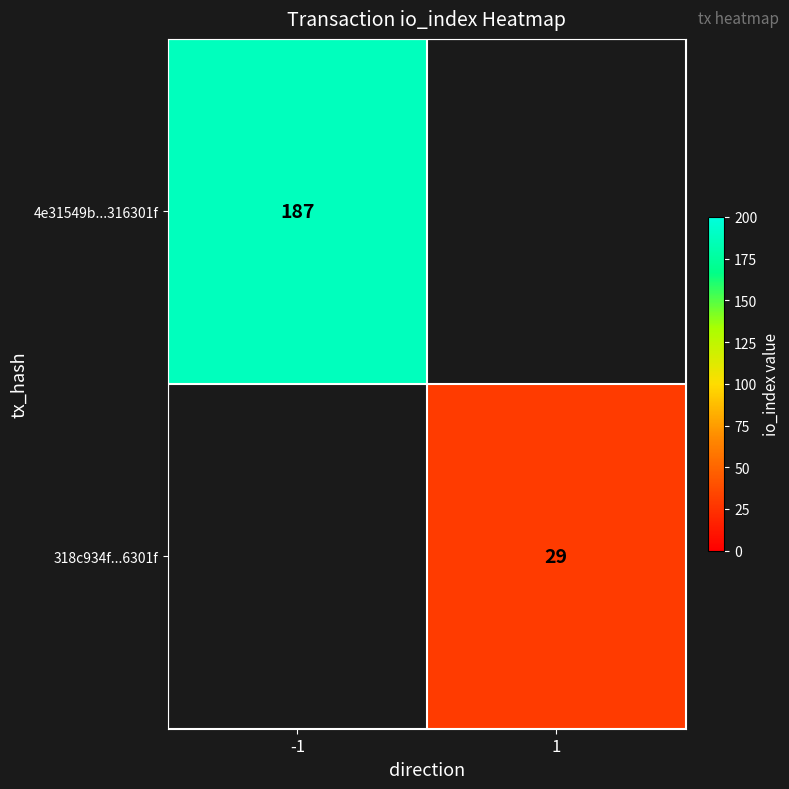

The value of 318c934f...6301f at 1 is 29. True or false?

True